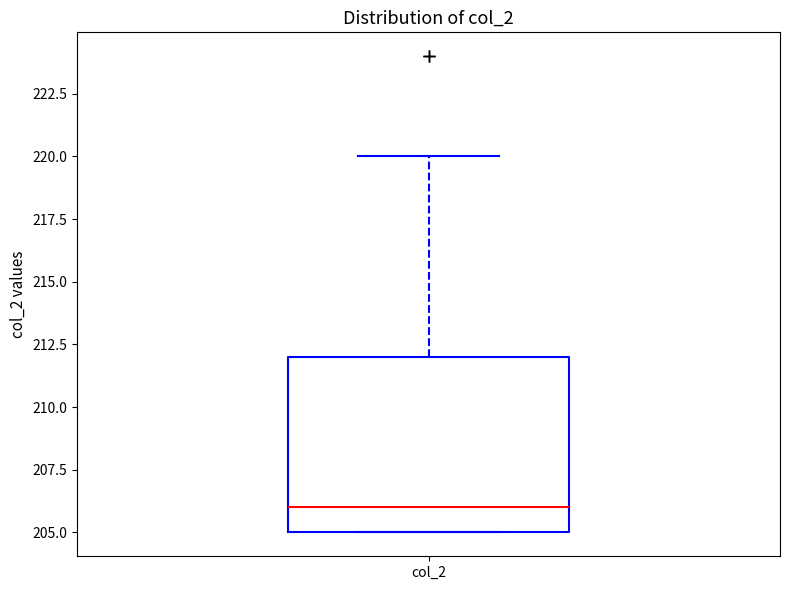

Where does the median line of the box for col_2 sit on the y-axis? The values are not printed on the chart, so give them approximately, as read against the axis.

206